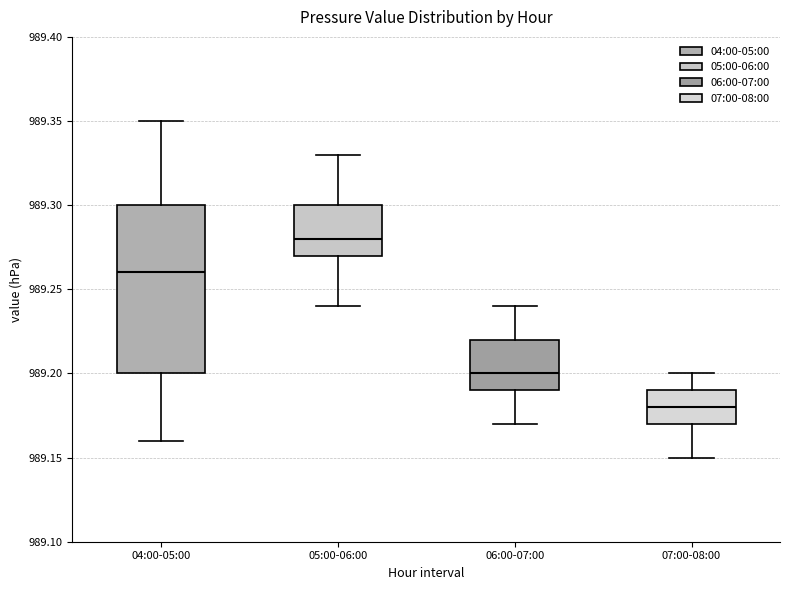

Comparing the boxes themselves (not the whiskers), which one is the tallest?

04:00-05:00